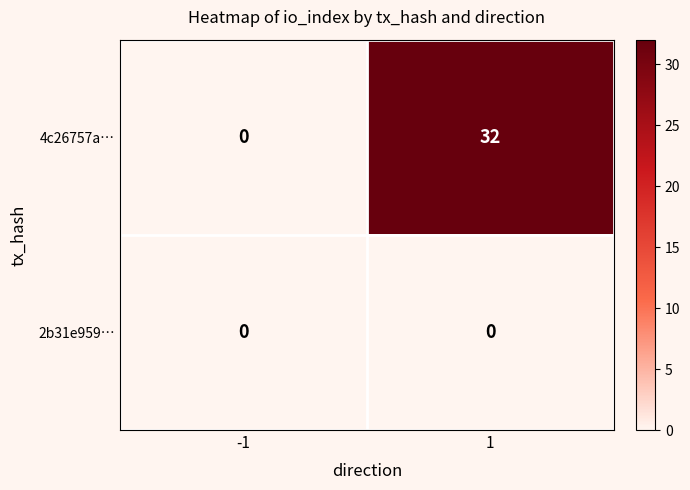

Which series has the largest total across all categories?

4c26757a…